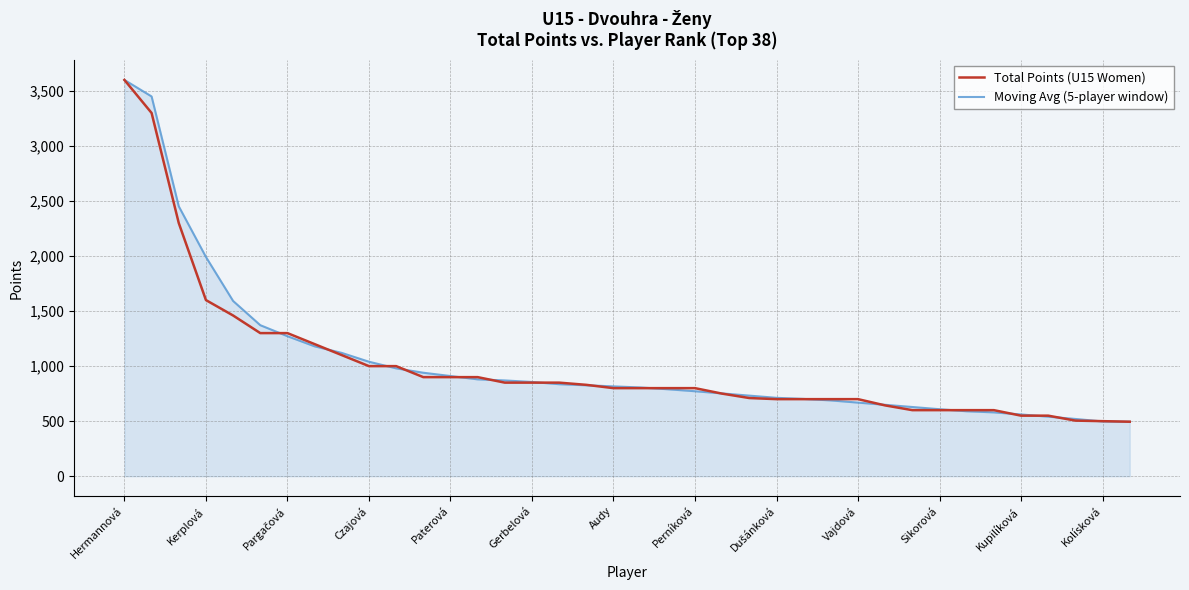

What is the greatest value displayed?

3600.0